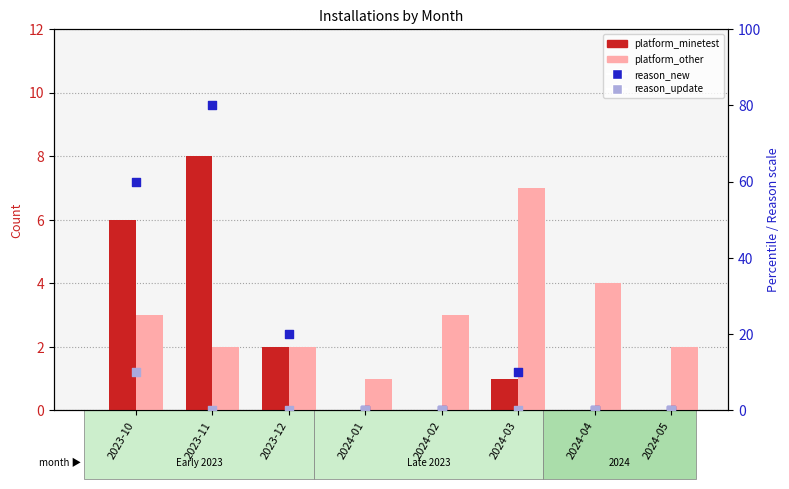

Which series contains the lowest Y value?

platform_minetest